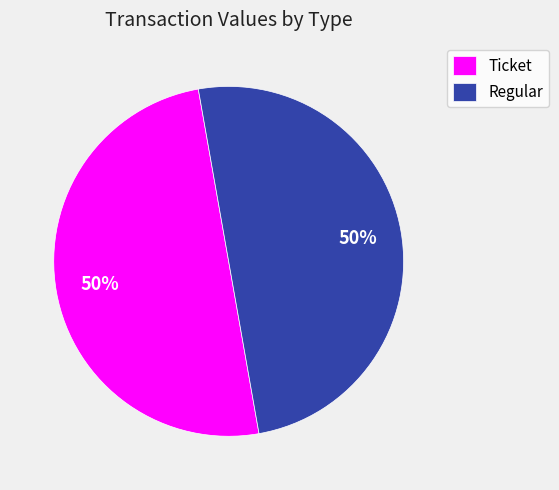

Do Ticket and Regular together represent more than half of the pie?

Yes